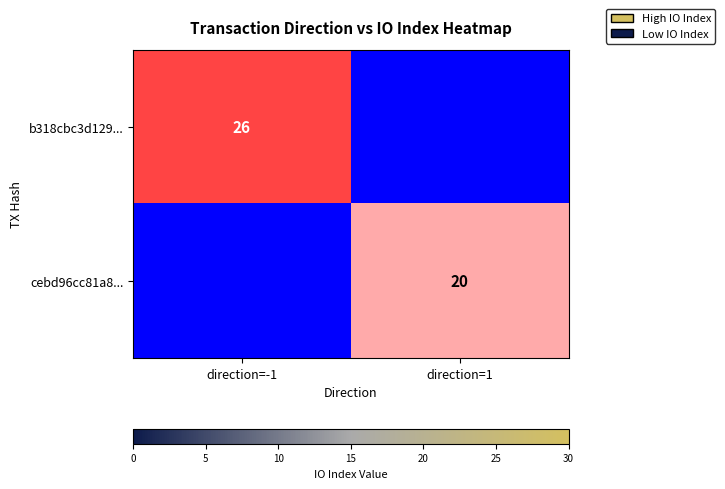

Is it true that cebd96cc81a8... equals 7 at direction=1?

False